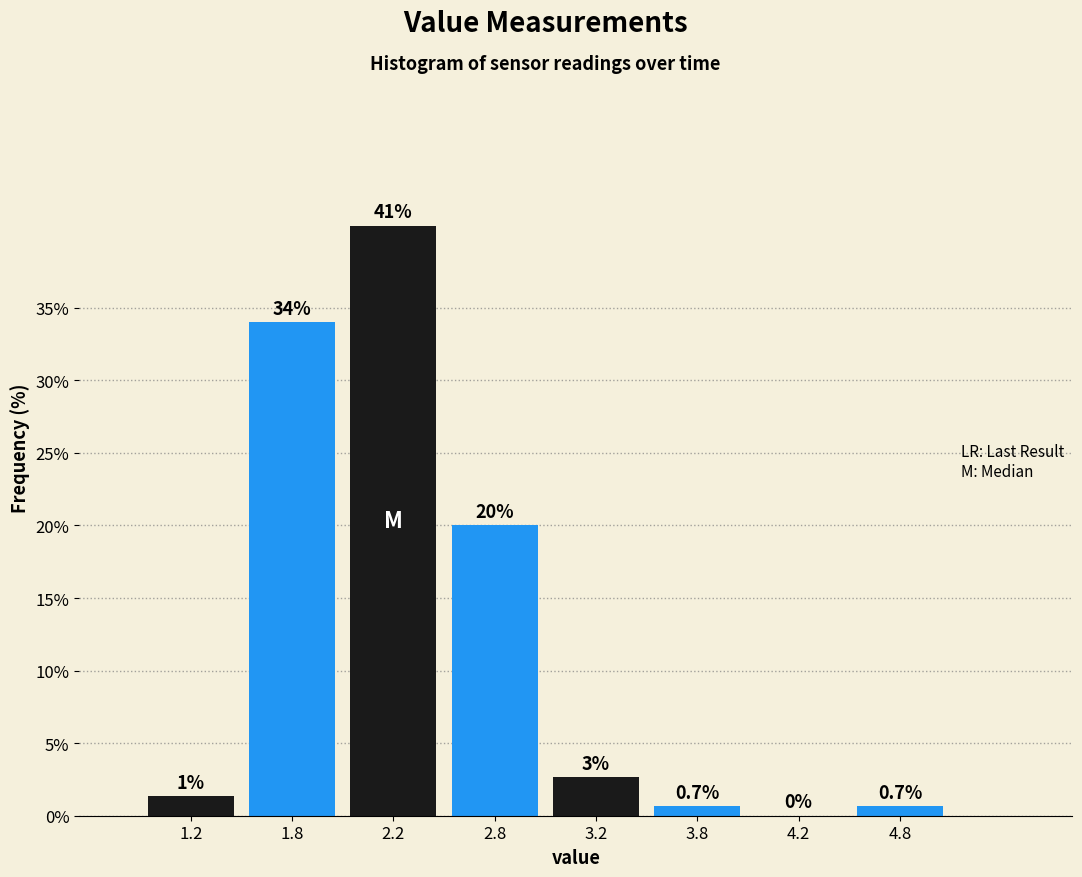

What value does the data have at 2.8?

20.0